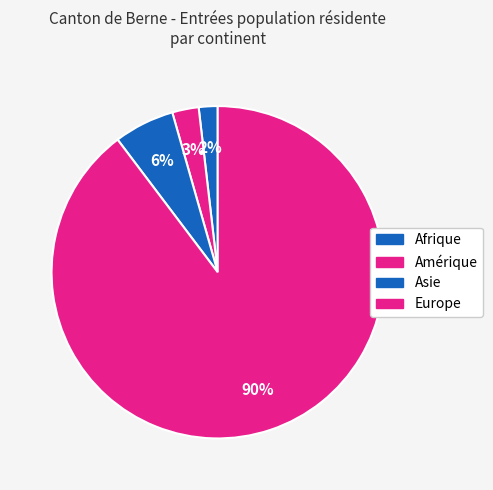

What percentage is the Afrique slice, to the nearest percent?

2%